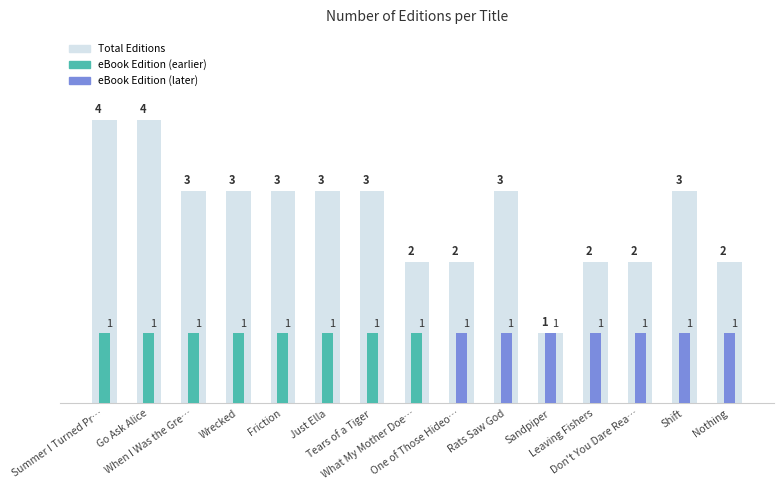

The chart shows a value of 1 at When I Was the Gre…. True or false?

False